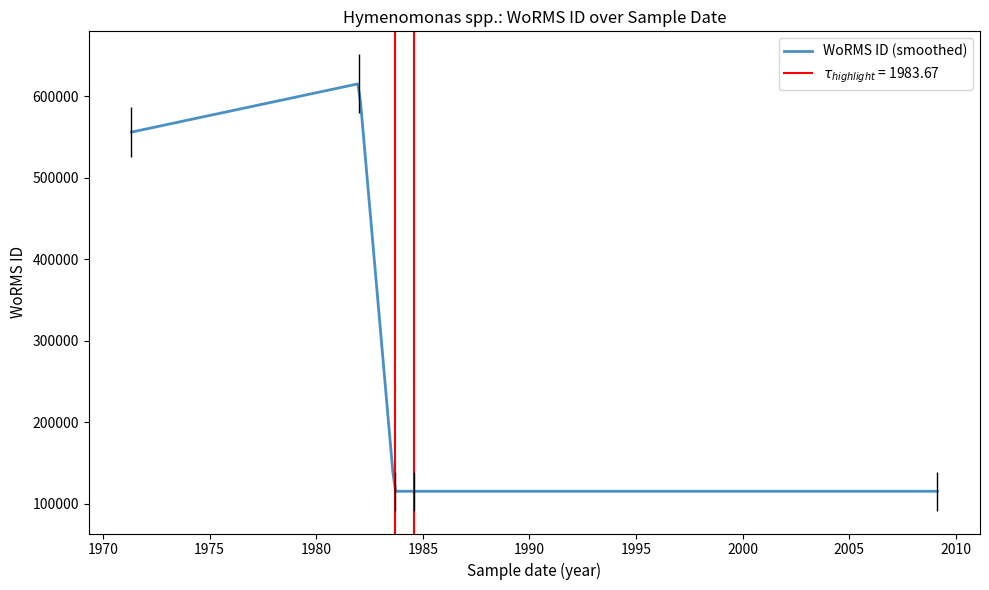

How many interior local valleys (lower than both neighbors) does the data have?

1